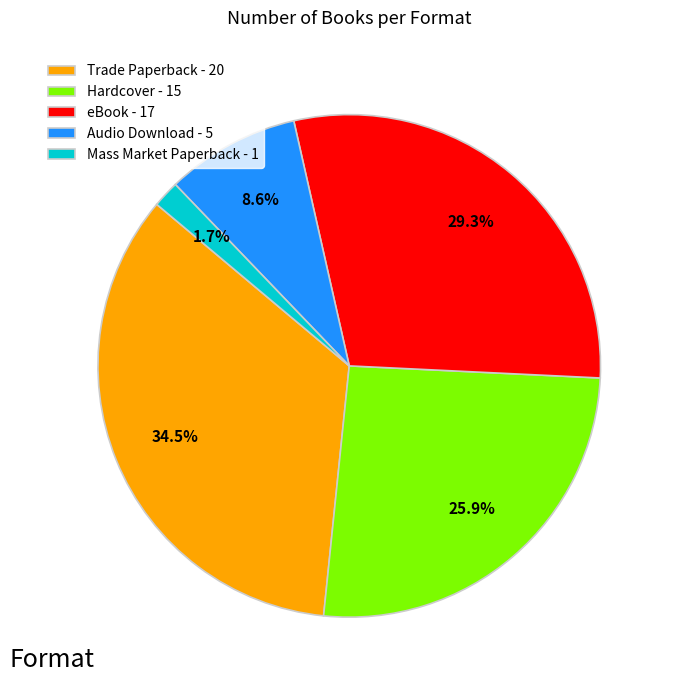

Is there any slice that represents more than half of the pie?

No